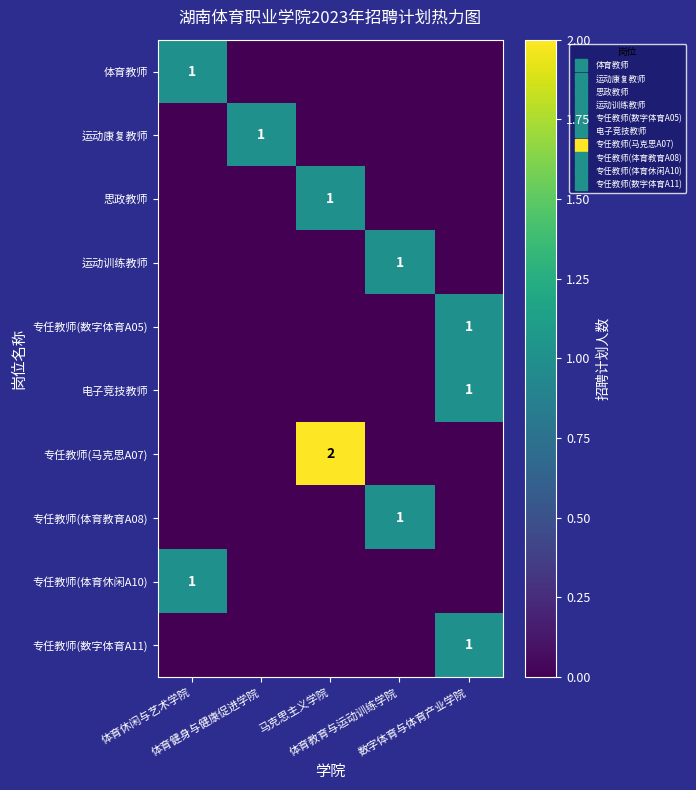

At which category is the sum across all series the highest?

马克思主义学院